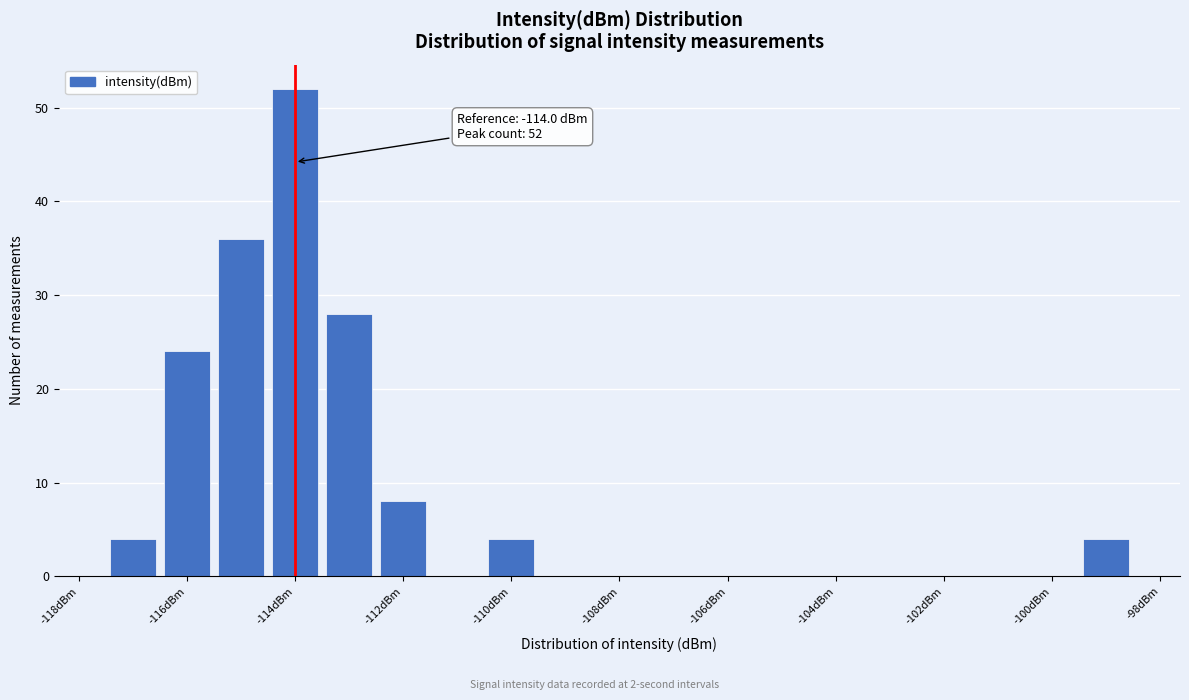

Over which range of the x-axis is the bar tallest?

-114.5 to -113.5